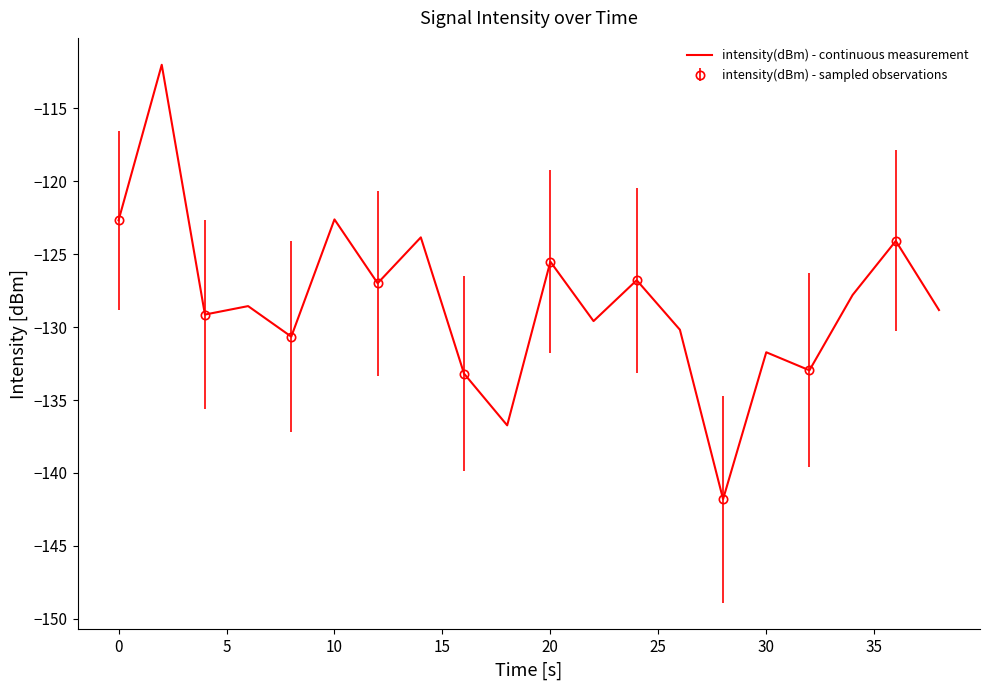

What is the maximum value for intensity(dBm) - continuous measurement?

-112.0